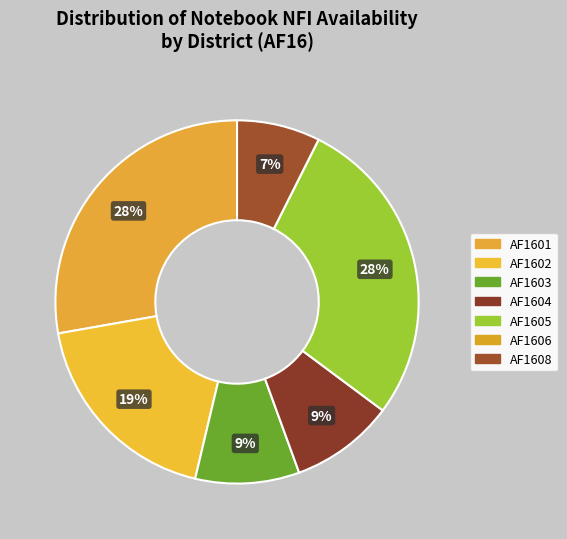

What is the change in value from AF1603 to AF1606?

-0.2